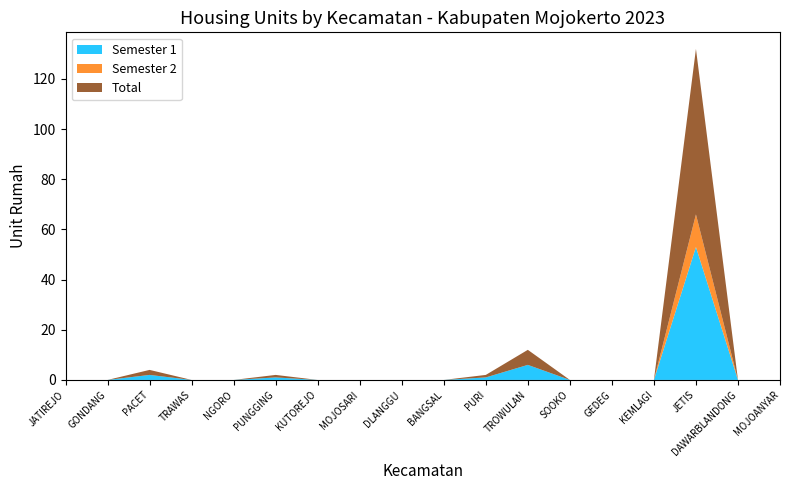

Reading right to left, list all the values displayed in this chart.

Semester 1: 0	0	53	0	0	0	6	1	0	0	0	0	1	0	0	2	0	0
Semester 2: 0	0	13	0	0	0	0	0	0	0	0	0	0	0	0	0	0	0
Total: 0	0	66	0	0	0	6	1	0	0	0	0	1	0	0	2	0	0